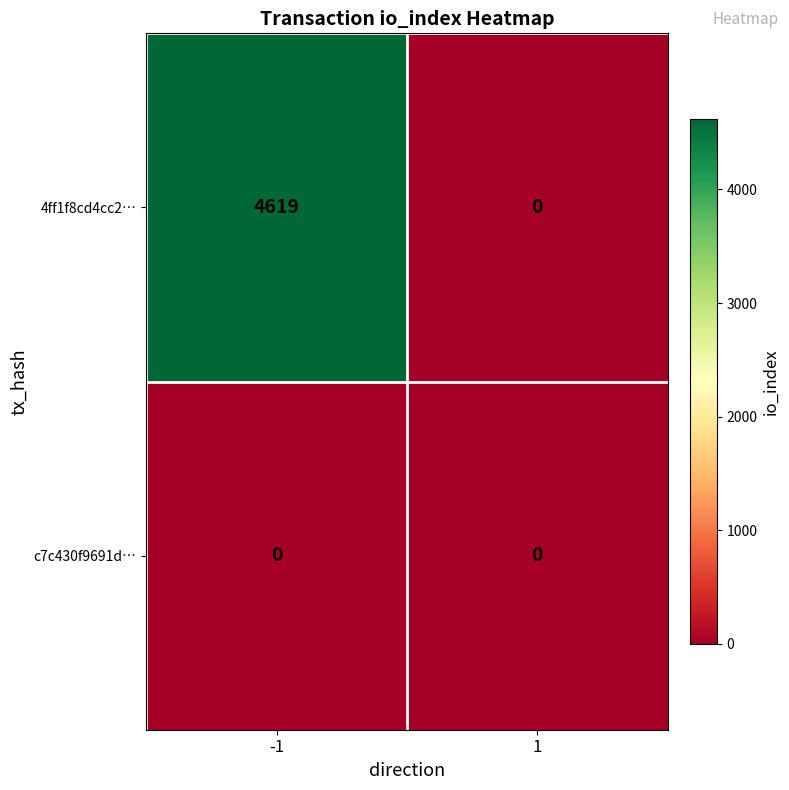

How many categories are shown in the chart?

2